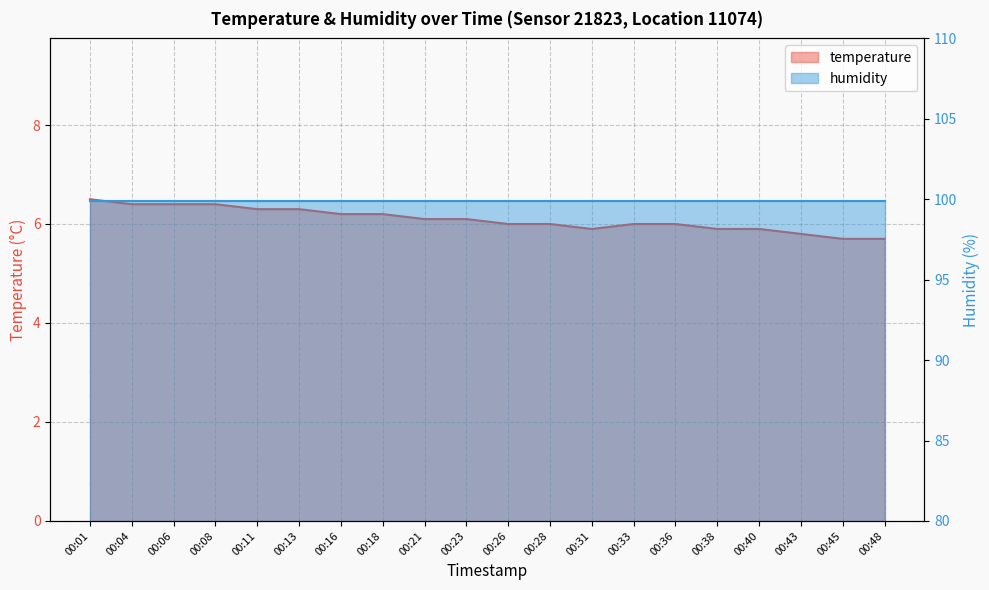

True or false: the data shows 10.5 at 00:31.

False